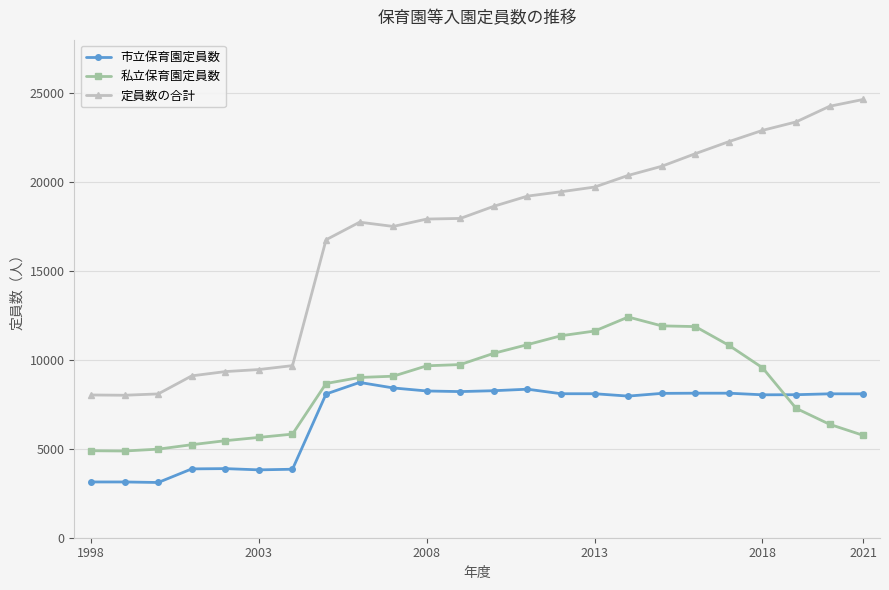

Which series has the largest range (max minus min)?

定員数の合計